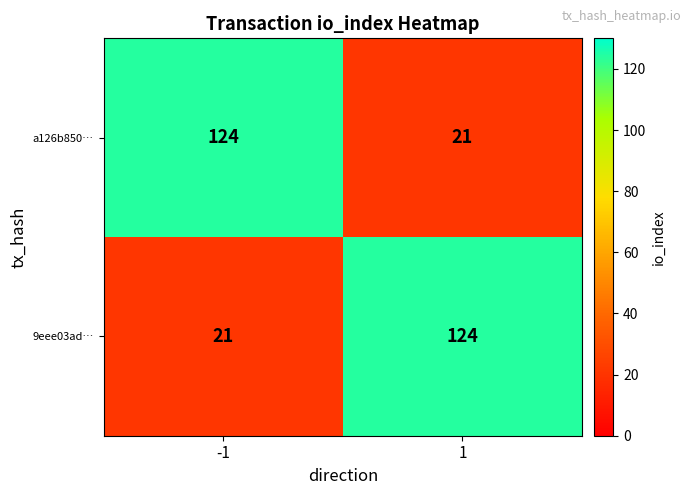

What is the lowest value of the a126b850… series?

21